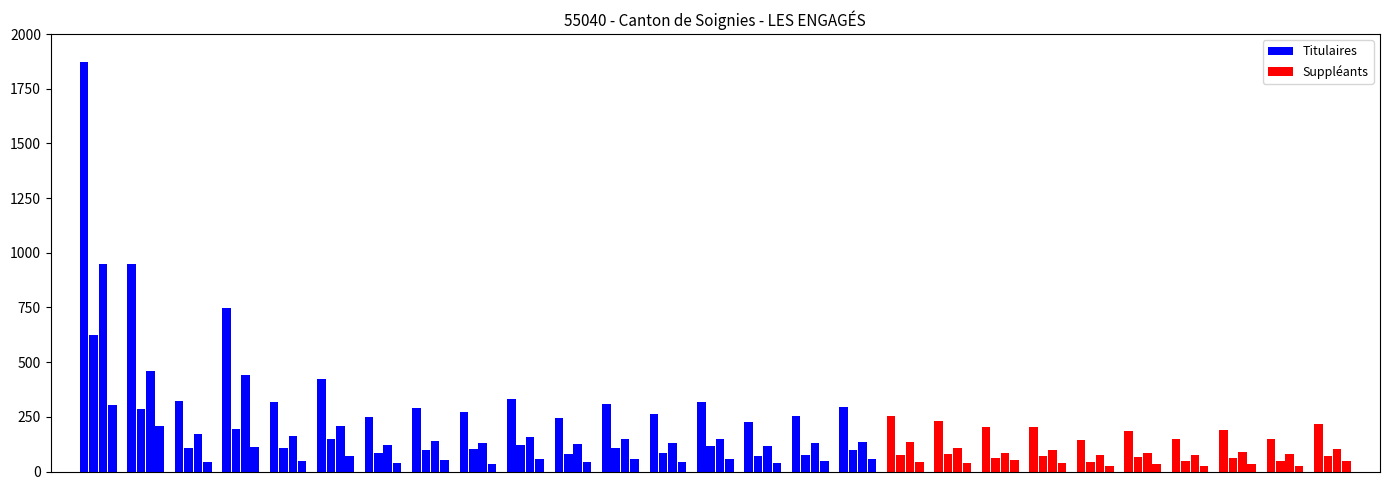

At how many categories does at least one series exceed 1113?

1